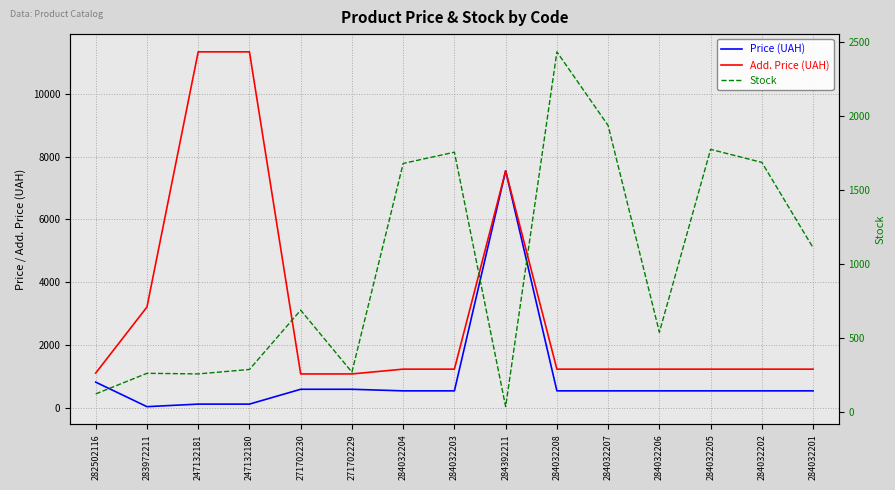

At how many categories does at least one series exceed 2145?

5